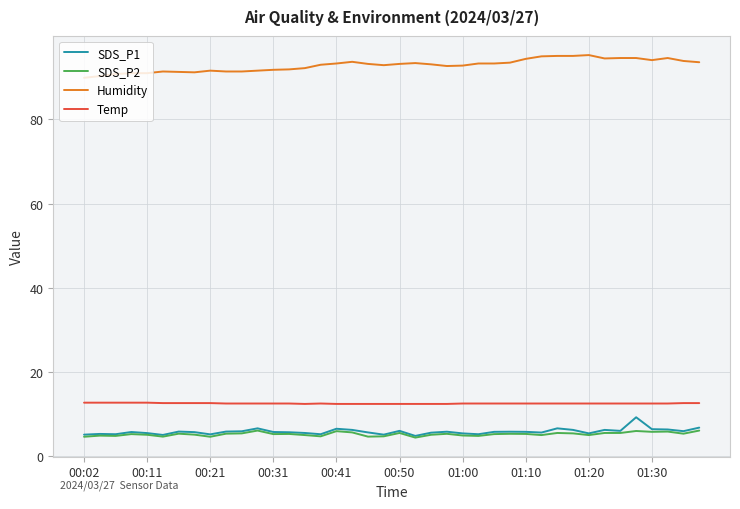

What is the maximum value for SDS_P2?

6.1